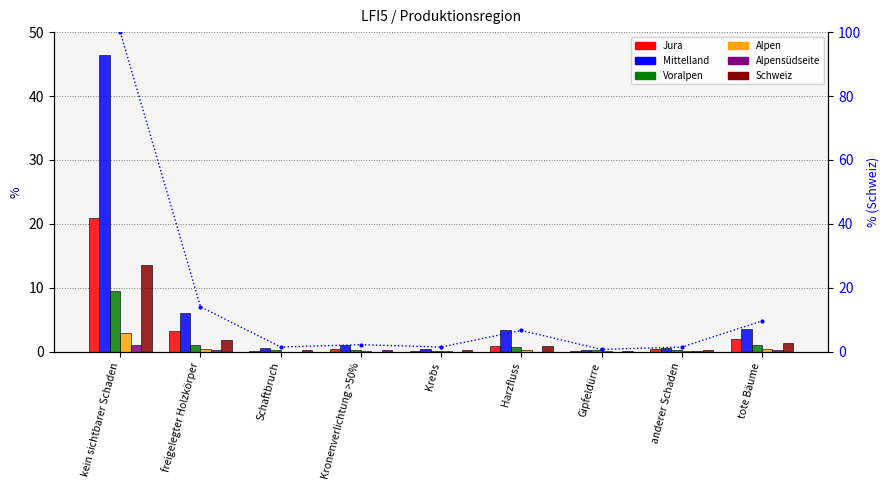

How many data points in Alpen are above 0?

8